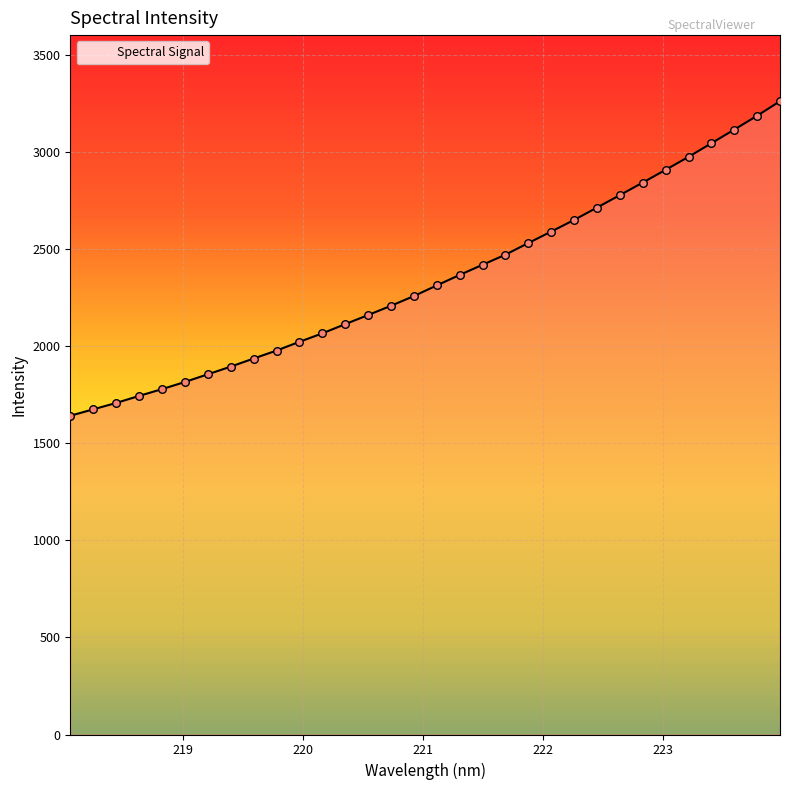

What is the maximum value shown in the chart?

3259.7